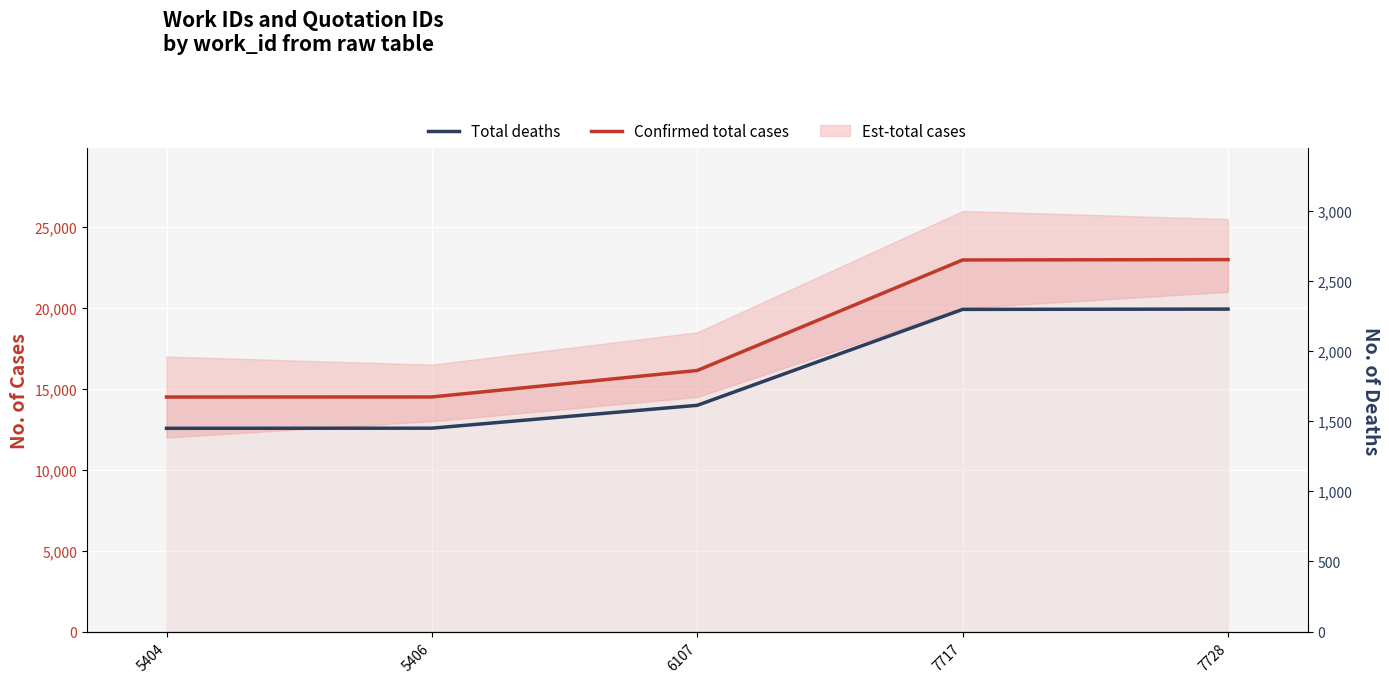

How many values in the Total deaths series are below 1613?

2